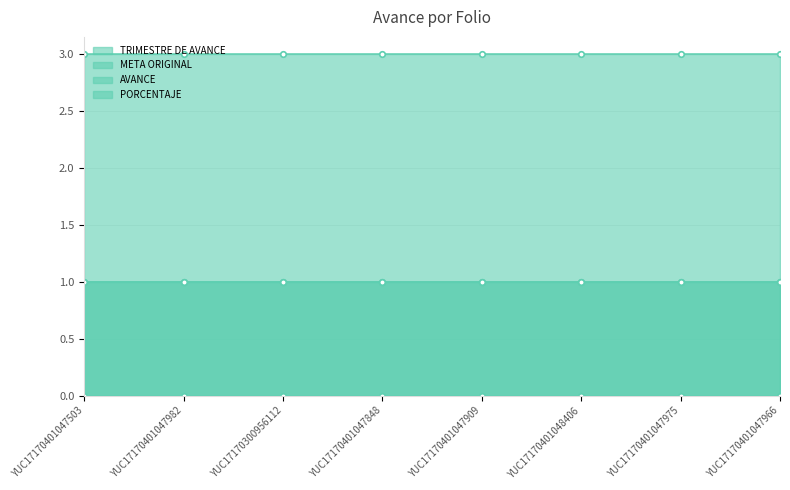

Which category has the lowest value in the TRIMESTRE DE AVANCE series?

YUC17170401047503